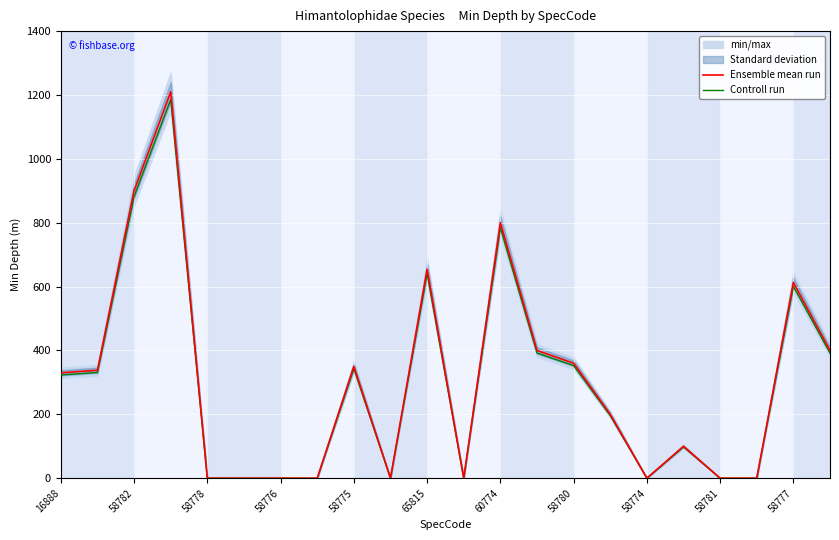

Is it true that Ensemble mean run equals 360.0 at 58780?

True